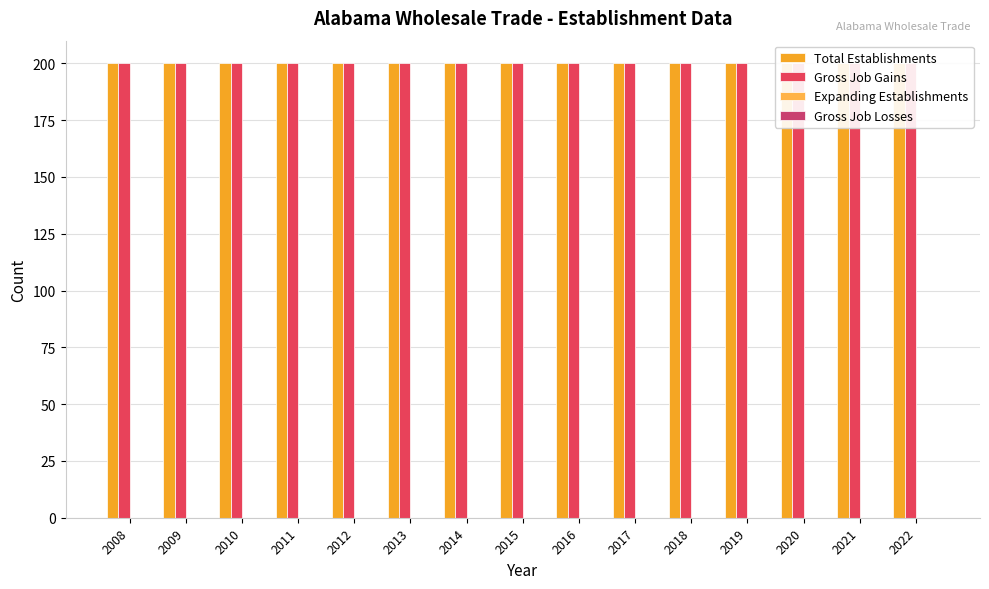

True or false: Gross Job Gains has a value of 200 at 2019.

True